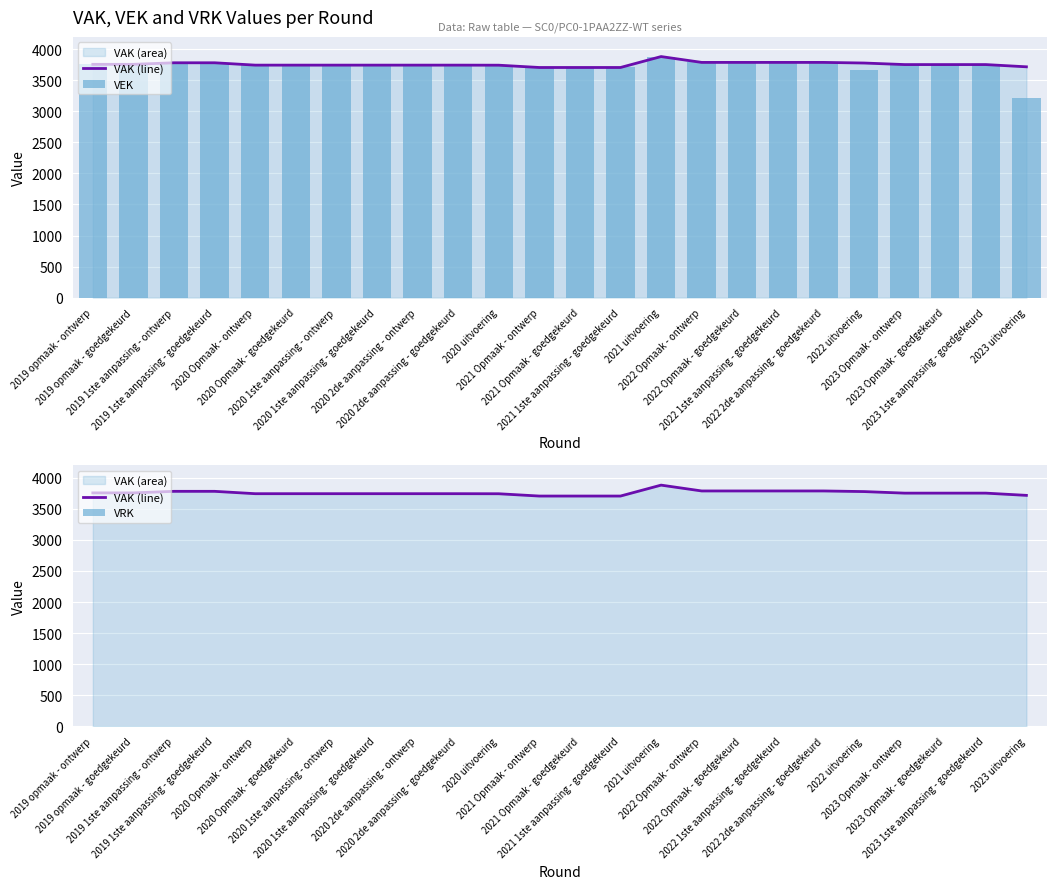

Rank the series at 2020 1ste aanpassing - goedgekeurd from lowest to highest value.

VRK, VAK (line), VEK